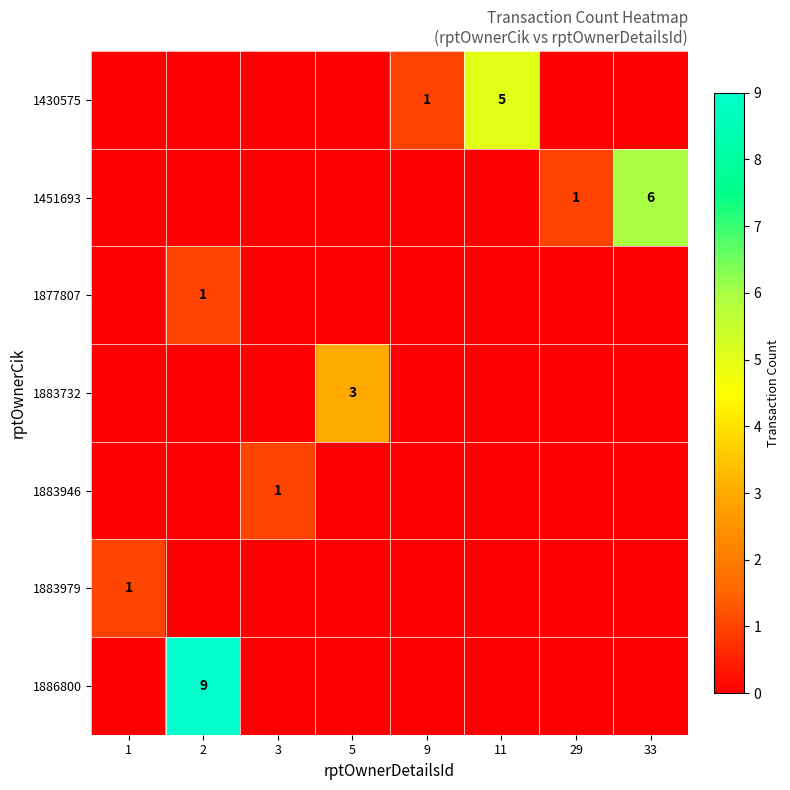

Is the value of 1430575 at 11 greater than the value of 1877807 at 2?

Yes